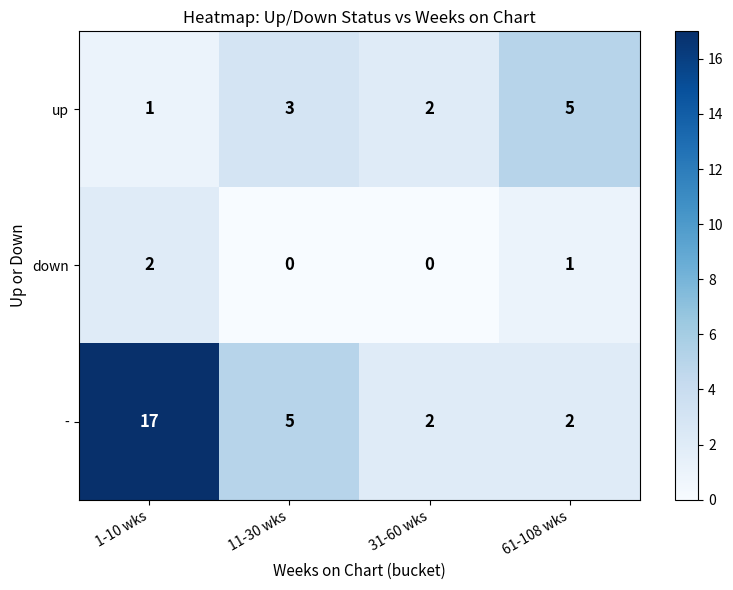

At how many categories does at least one series exceed 9?

1